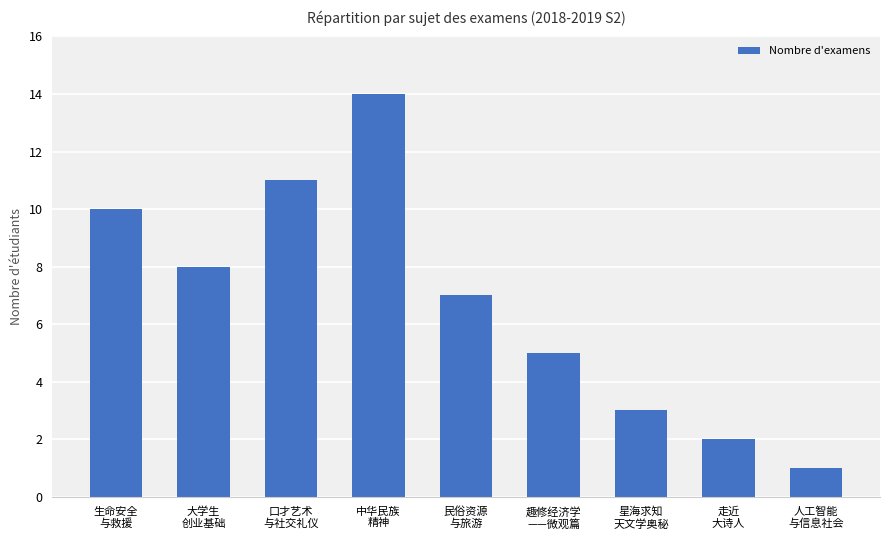

What is the smallest value displayed?

1